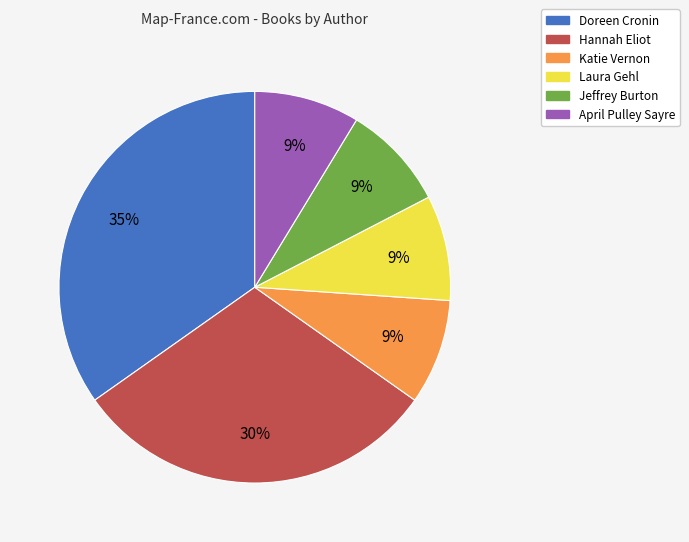

To the nearest percent, what percentage of the pie is Katie Vernon?

9%